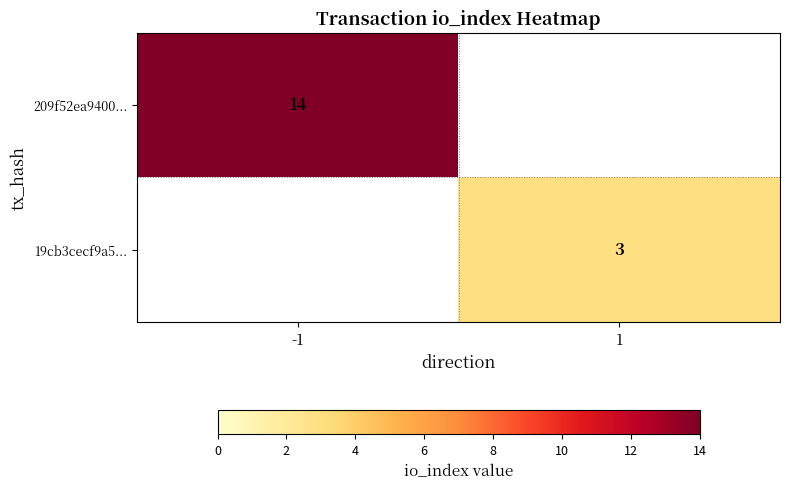

The 209f52ea9400... series shows 14 at -1. True or false?

True